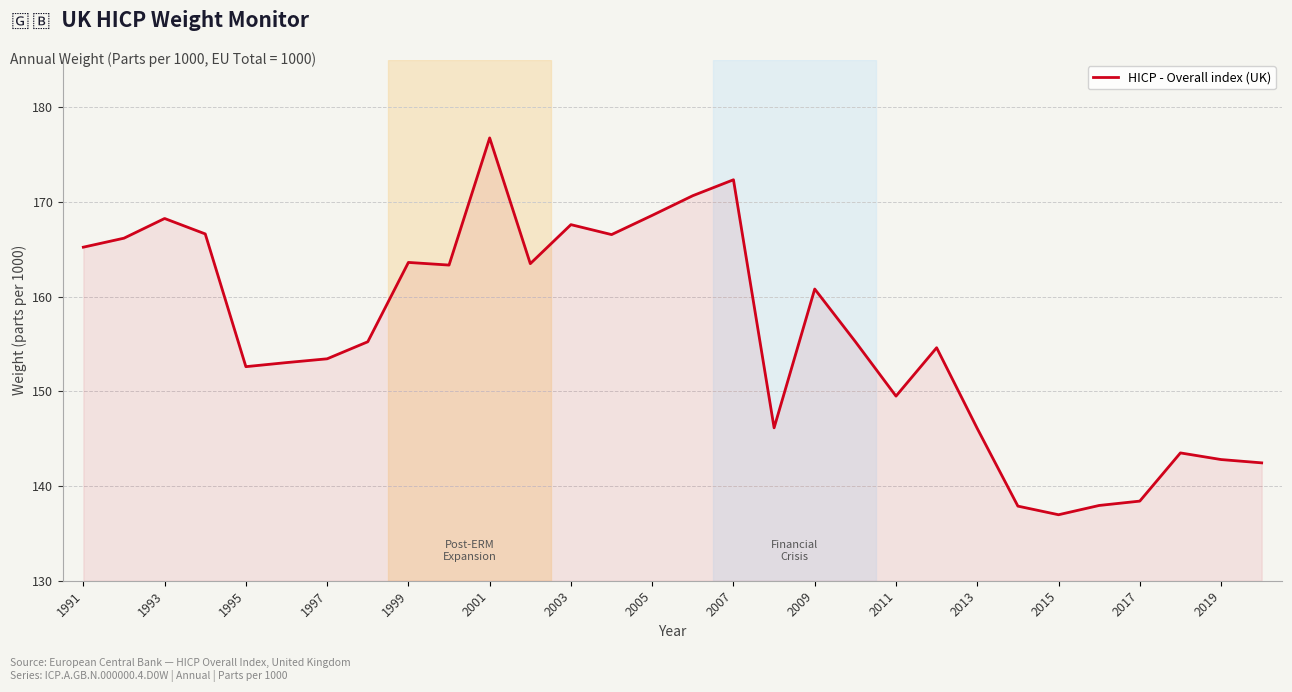

What is the smallest value displayed?

137.0